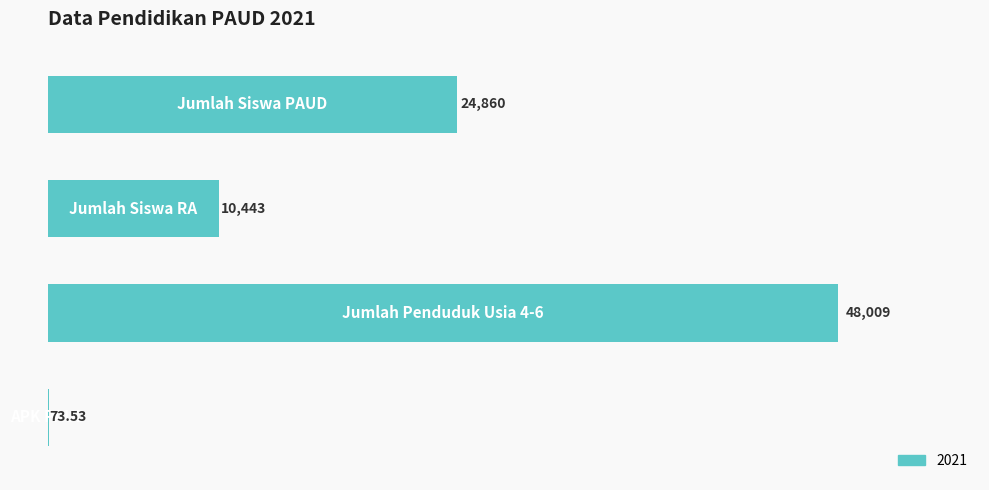

Are the bars horizontal?

Yes